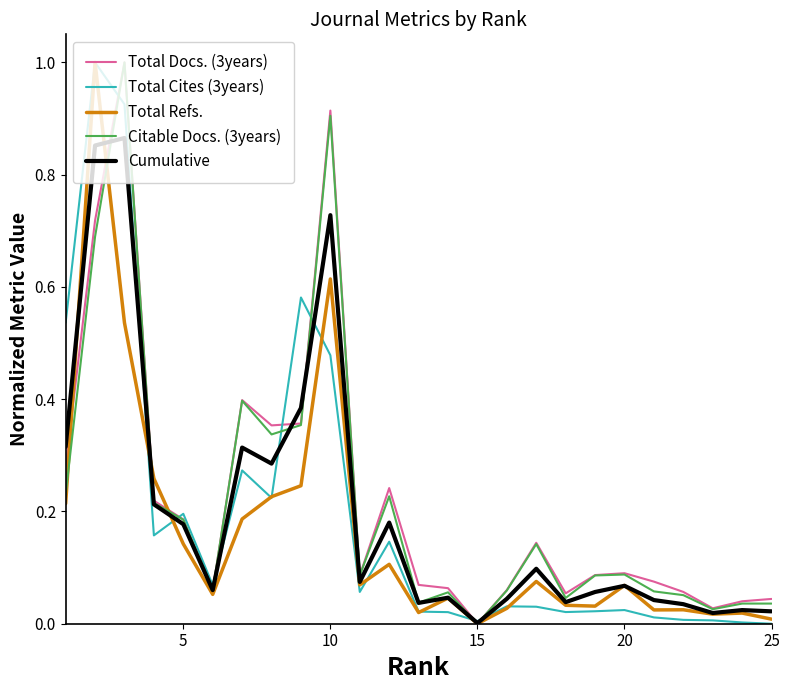

How many lines are shown in the chart?

5